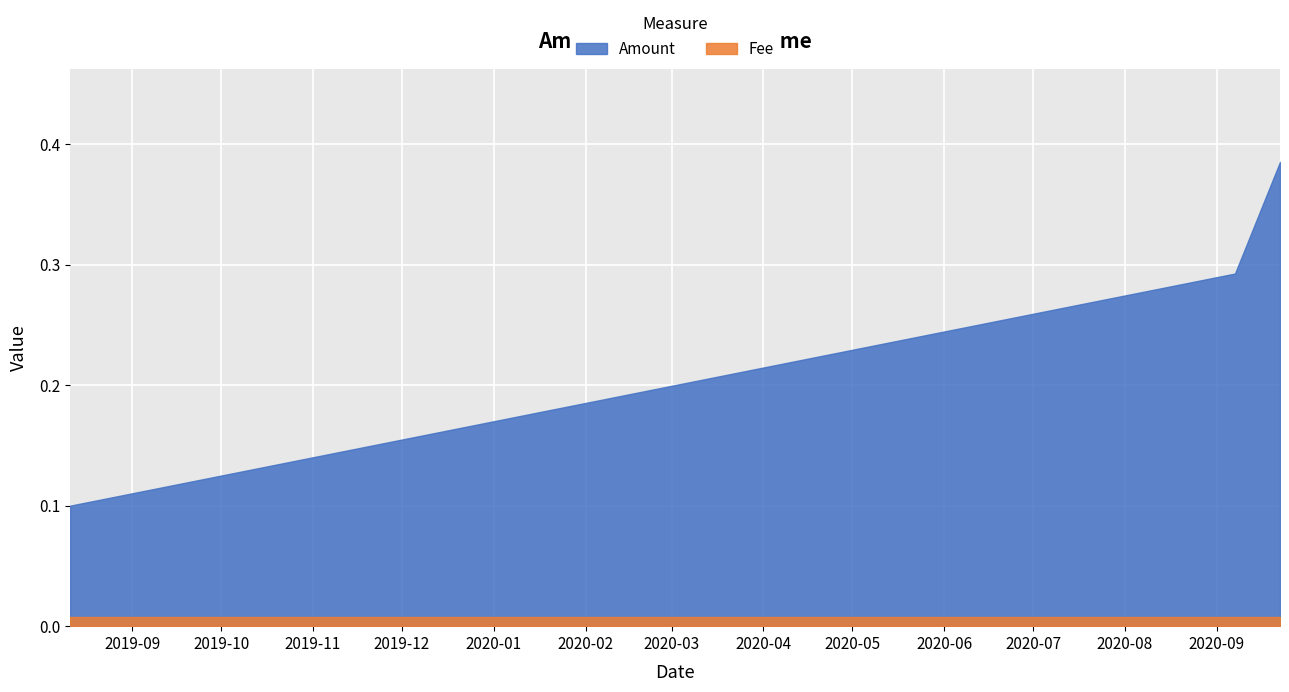

What are all the series names shown in the legend?

Amount, Fee